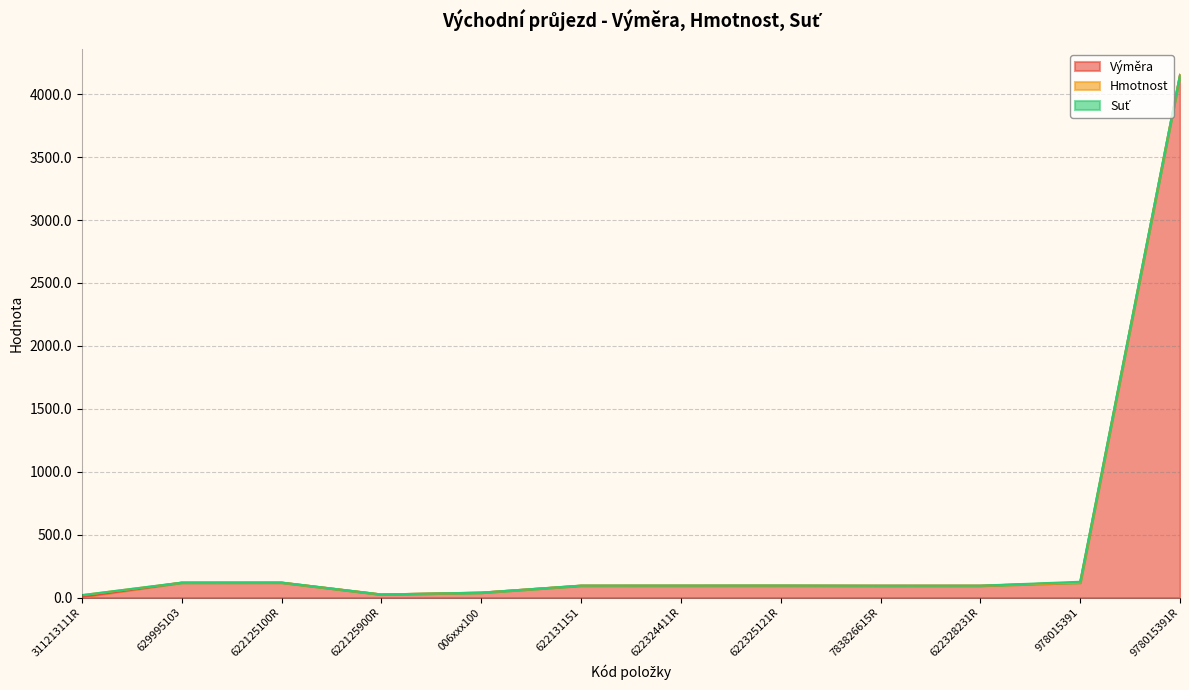

At which category is the sum across all series the highest?

978015391R